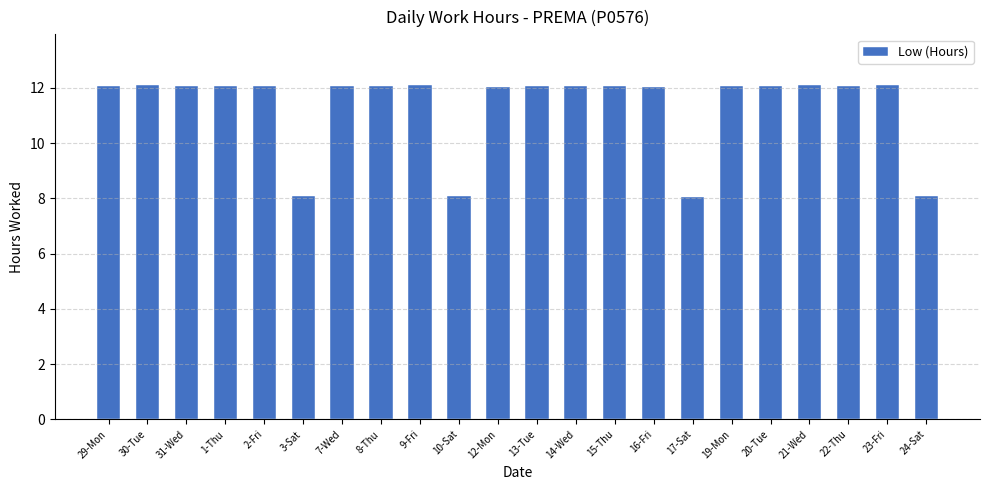

What is the label of the 1st bar from the right?

24-Sat